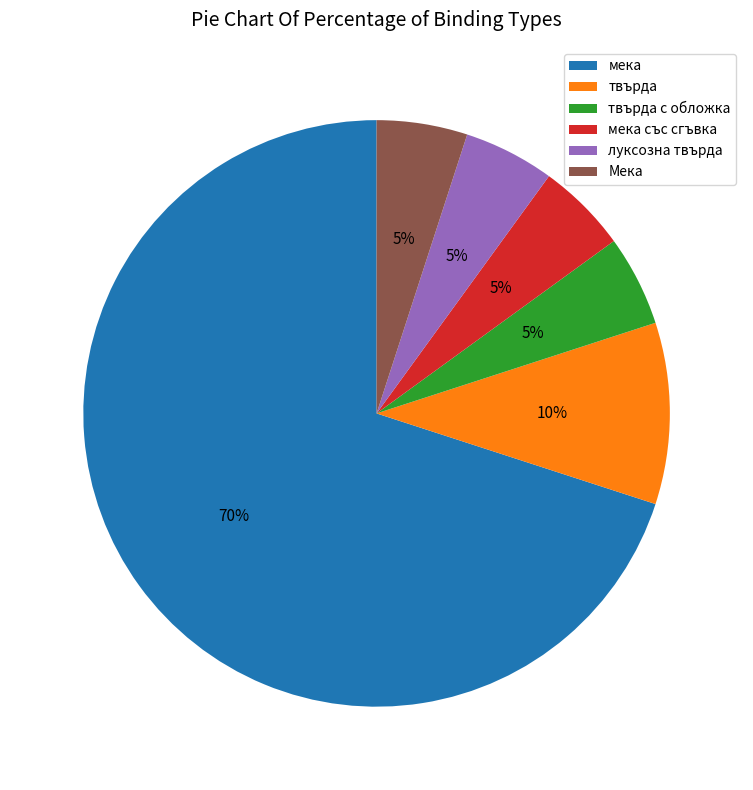

Does any single category account for the majority?

Yes